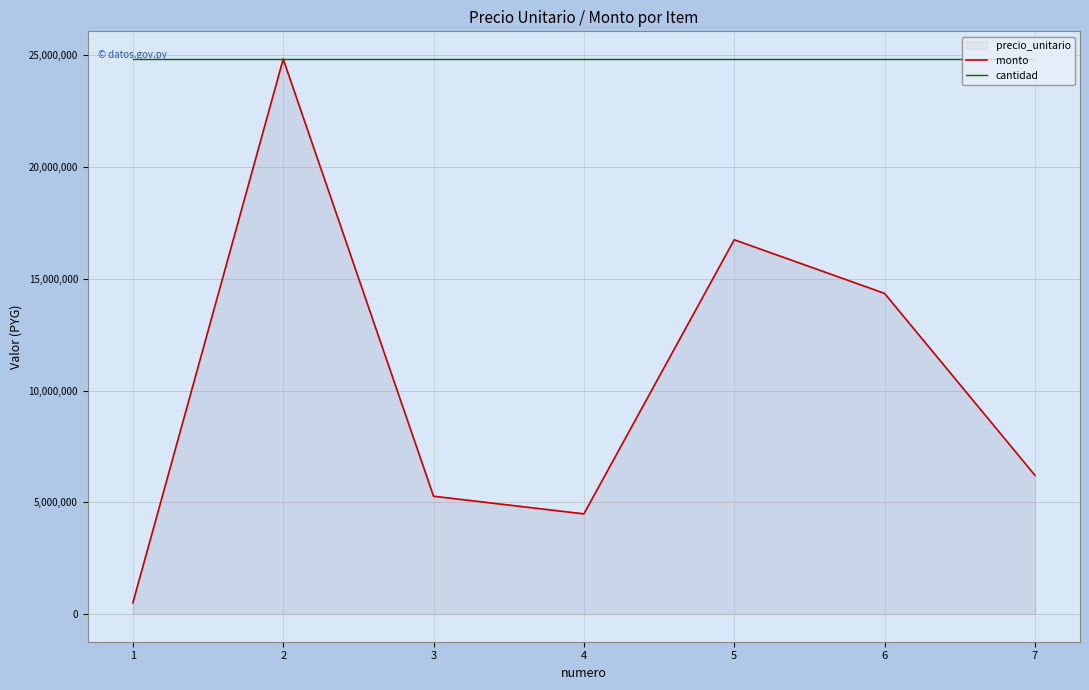

Reading left to right, what are all the values shown in this chart?

monto: 1=500000	2=24838000	3=5270000	4=4480000	5=16750000	6=14350000	7=6210000
cantidad: 1=24838000	2=24838000	3=24838000	4=24838000	5=24838000	6=24838000	7=24838000